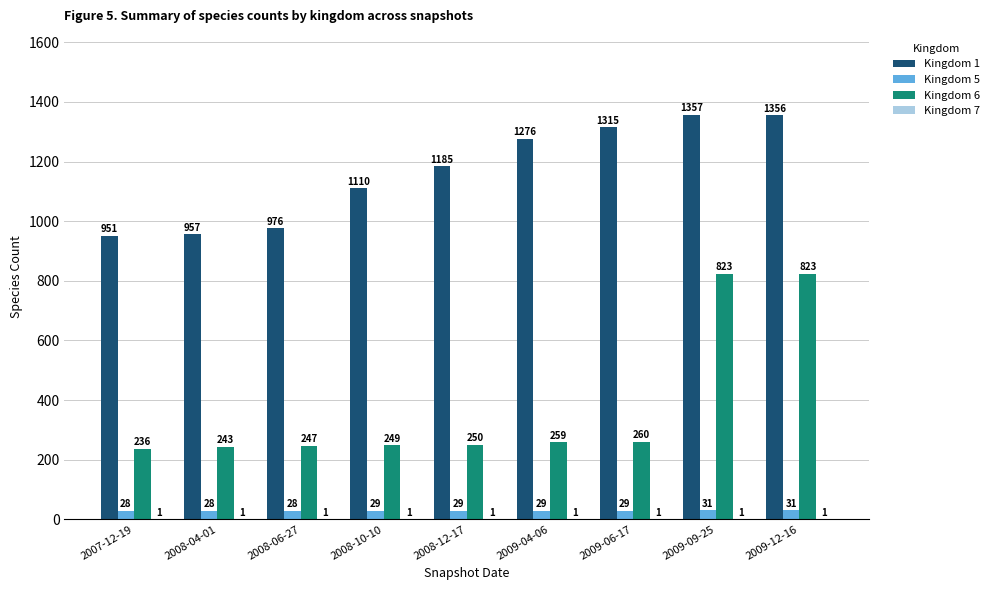

What is the maximum value shown in the chart?

1357